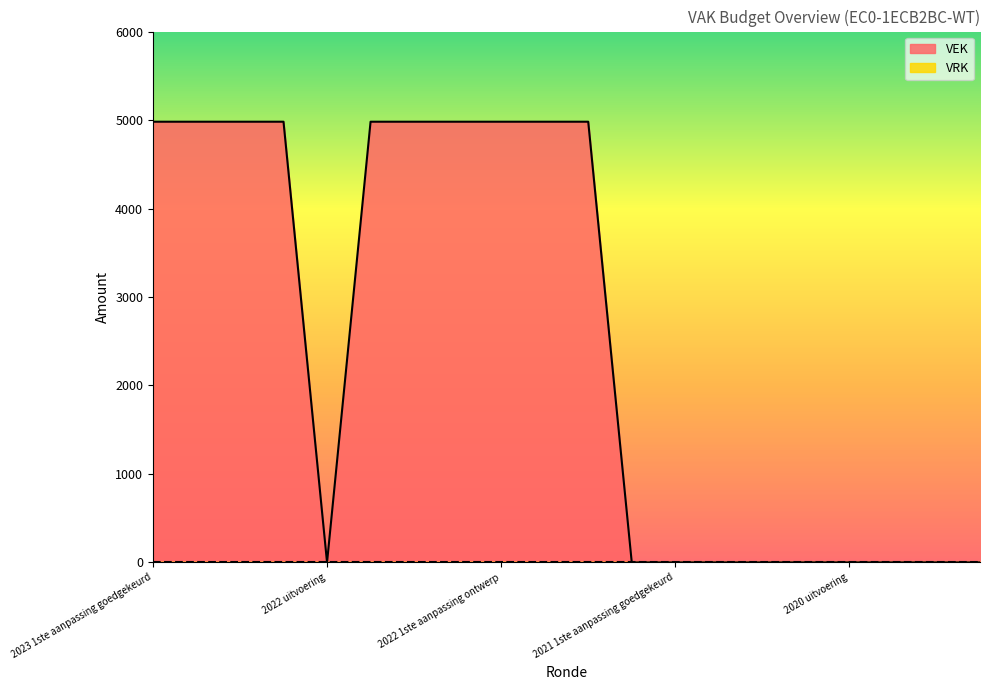

What is the value of the 8th point from the left?

4981